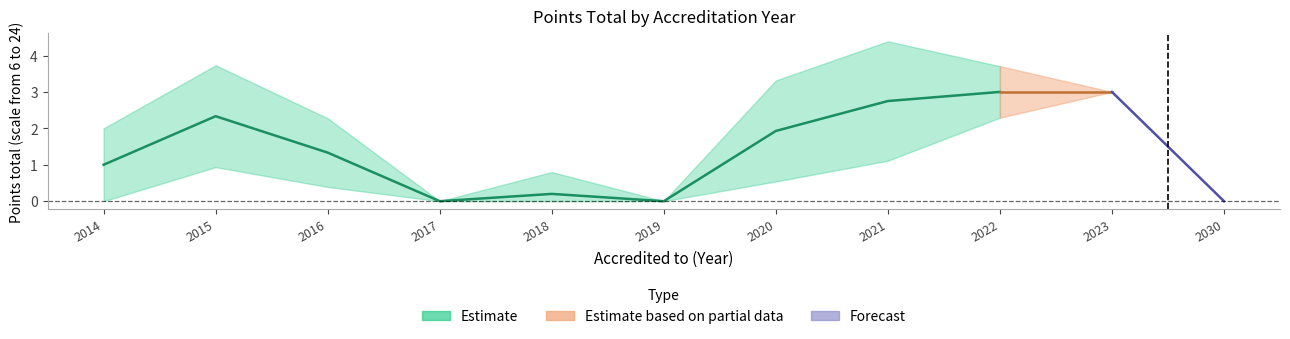

List the series in order of their peak value, highest first.

Estimate, Estimate based on partial data, Forecast